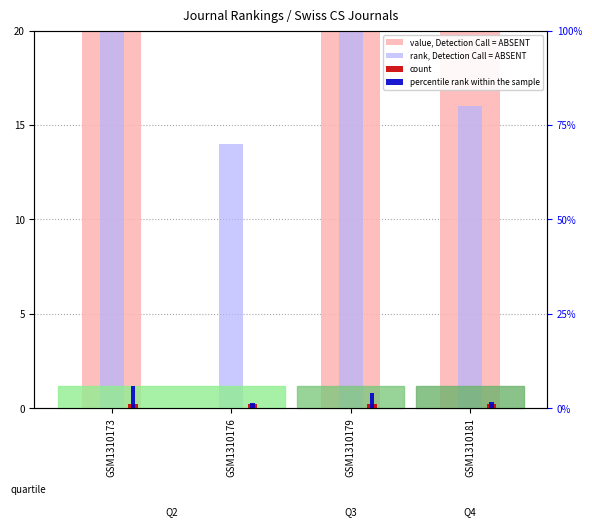

Reading right to left, what are all the values shown in this chart?

value, Detection Call = ABSENT: GSM1310181=34.0	GSM1310179=21.0	GSM1310176=0.0	GSM1310173=58.0
rank, Detection Call = ABSENT: GSM1310181=16.0	GSM1310179=39.0	GSM1310176=14.0	GSM1310173=60.0
count: GSM1310181=1.0	GSM1310179=1.0	GSM1310176=1.0	GSM1310173=1.0
percentile rank within the sample: GSM1310181=1.6	GSM1310179=3.9	GSM1310176=1.4	GSM1310173=6.0